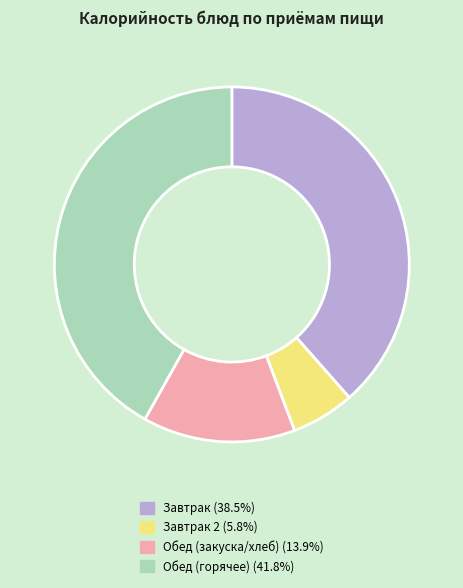

Is Завтрак (38.5%) the majority of the pie?

No